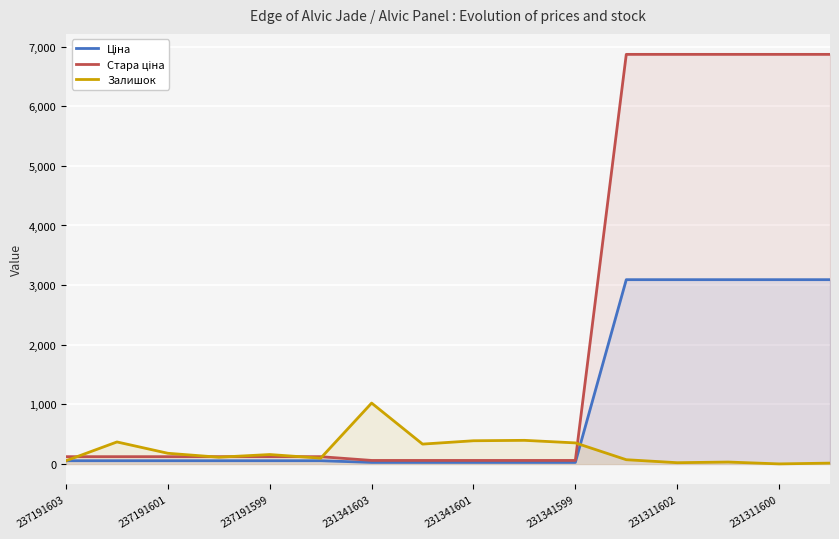

What is the maximum value shown in the chart?

6869.4